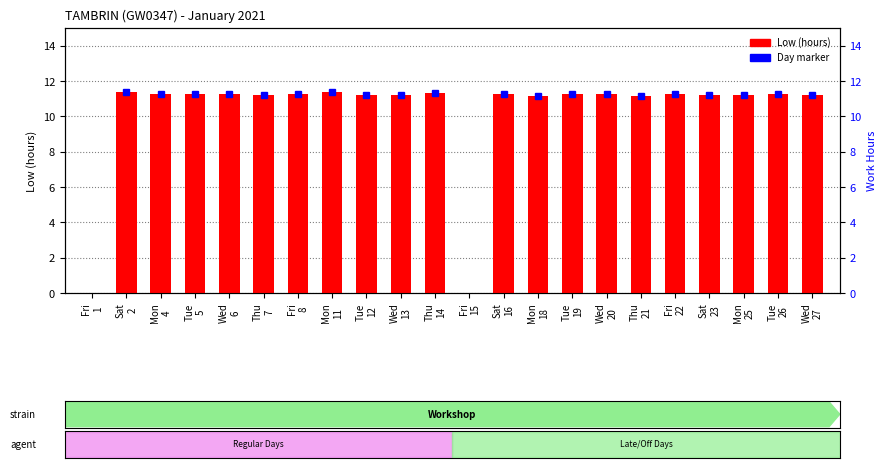

How many bars are there in total?

22